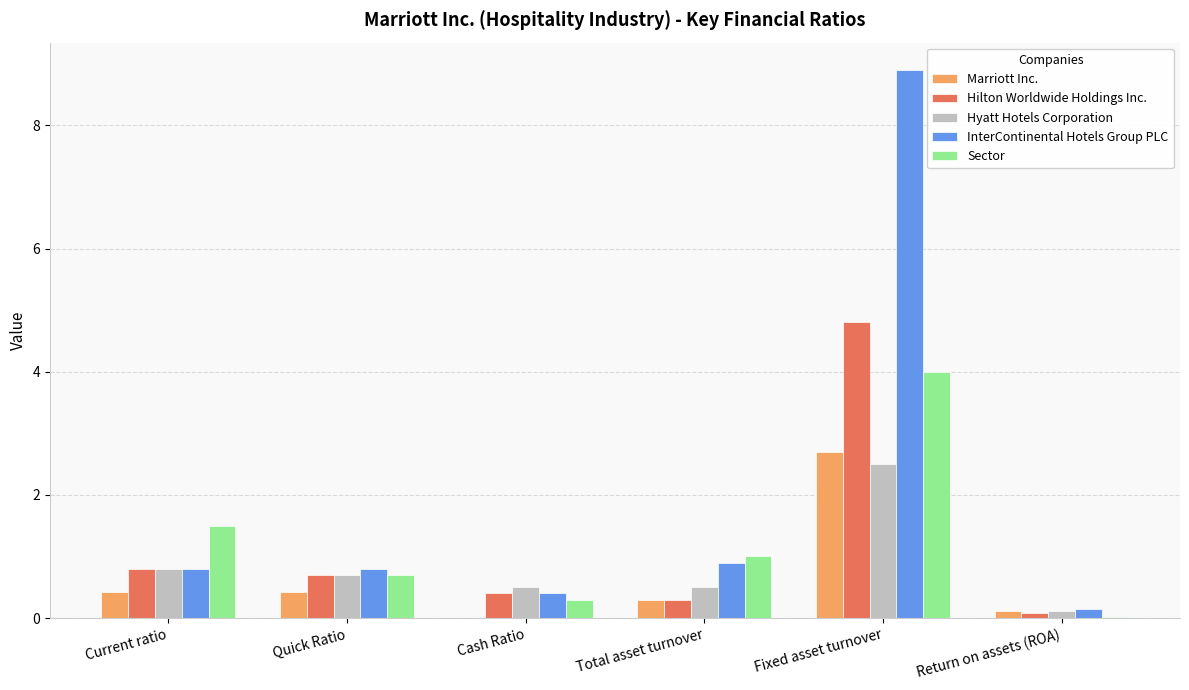

At which category does the chart reach its peak across all series?

Fixed asset turnover